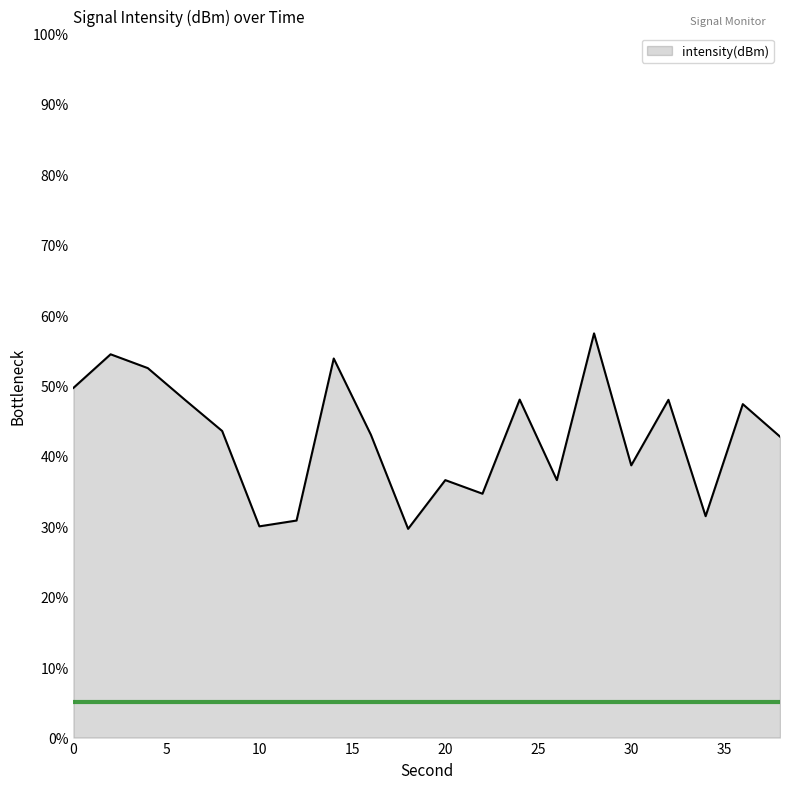

What is the difference between the maximum and minimum values?

27.8